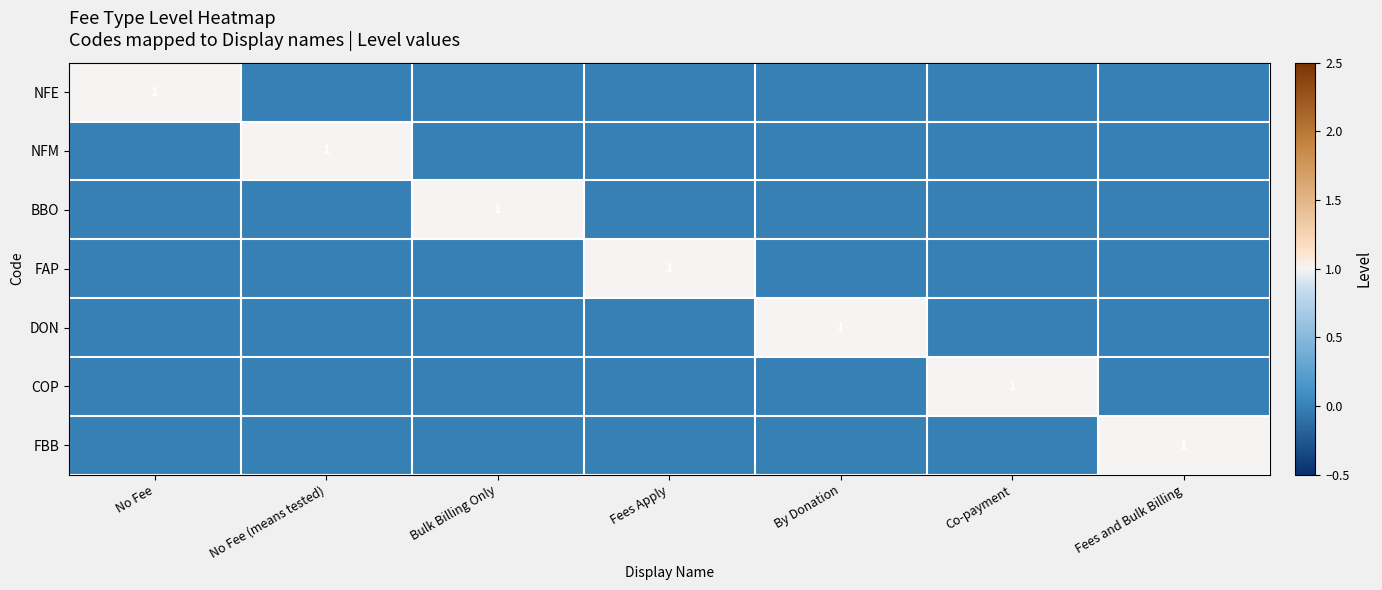

At which label does DON reach its peak?

By Donation